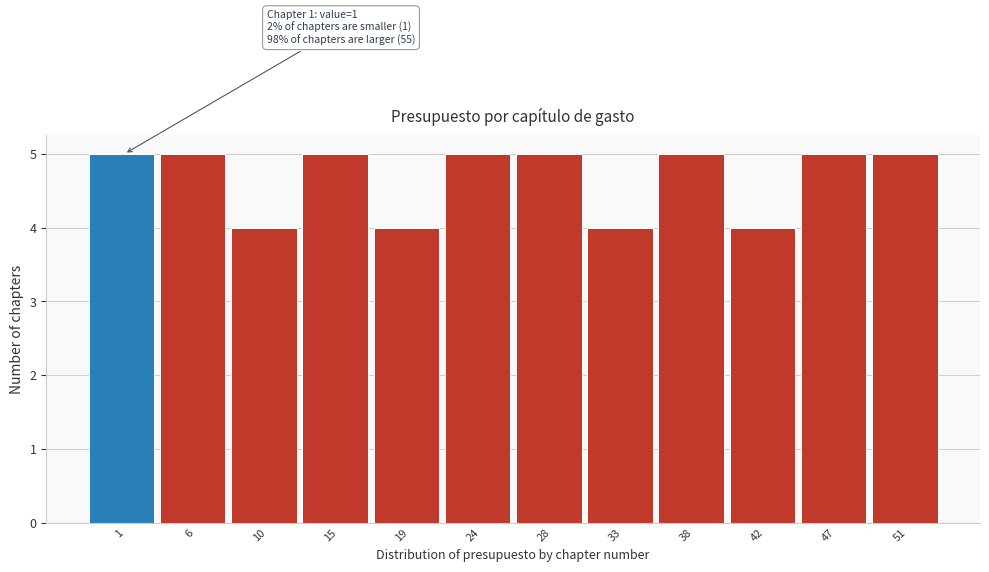

Reading left to right, transcribe all the data shown in this chart.

5	5	4	5	4	5	5	4	5	4	5	5